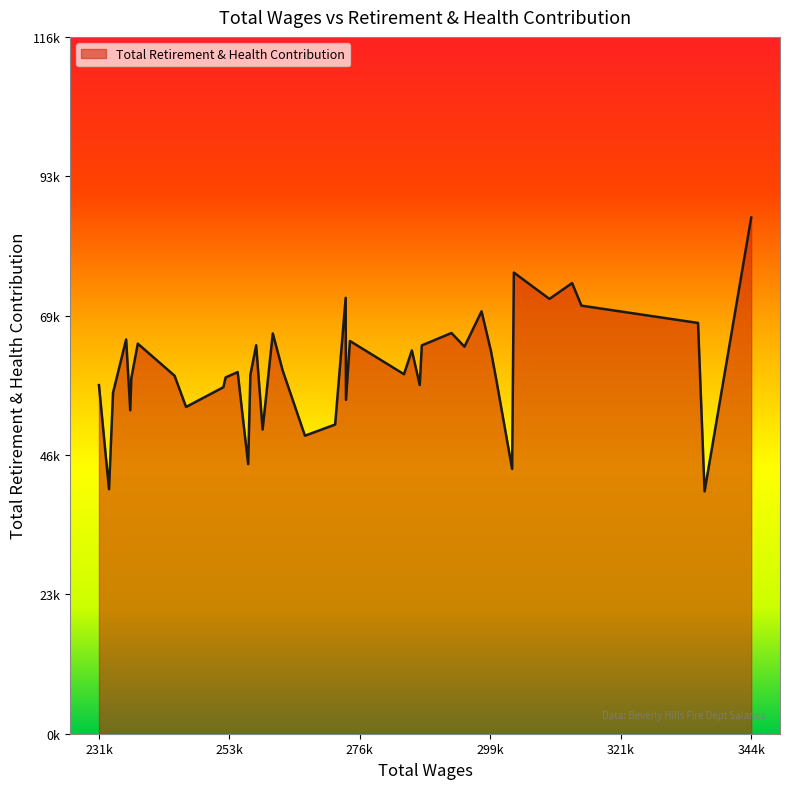

Does the chart display data point markers on the line(s)?

No